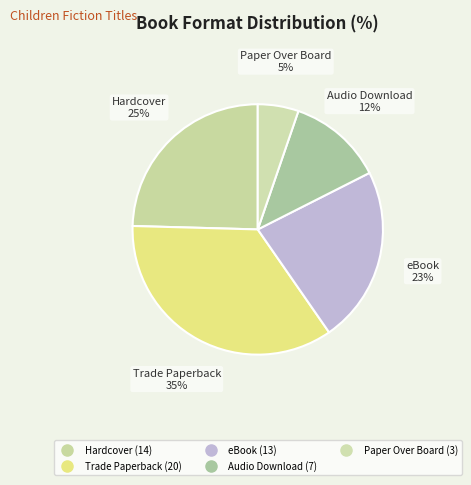

Count the number of slices in the pie.

5